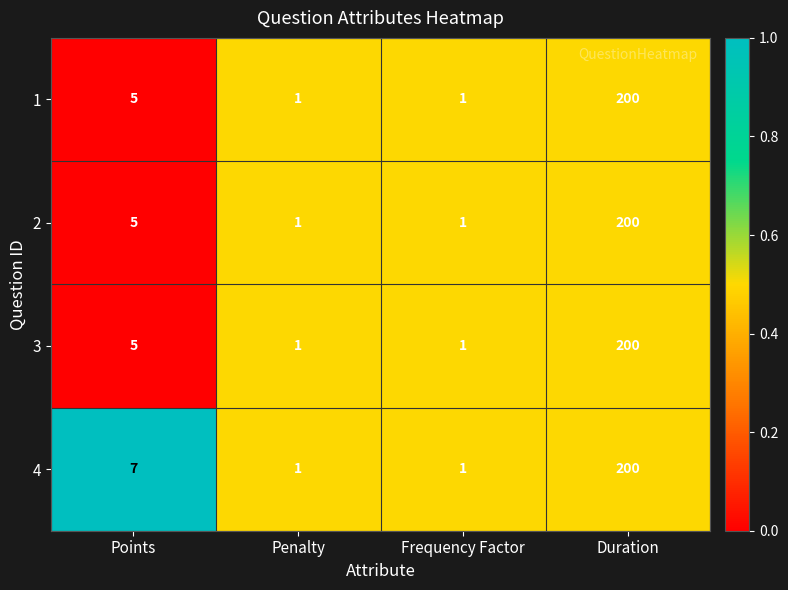

Is it true that 4 equals 1 at Penalty?

True